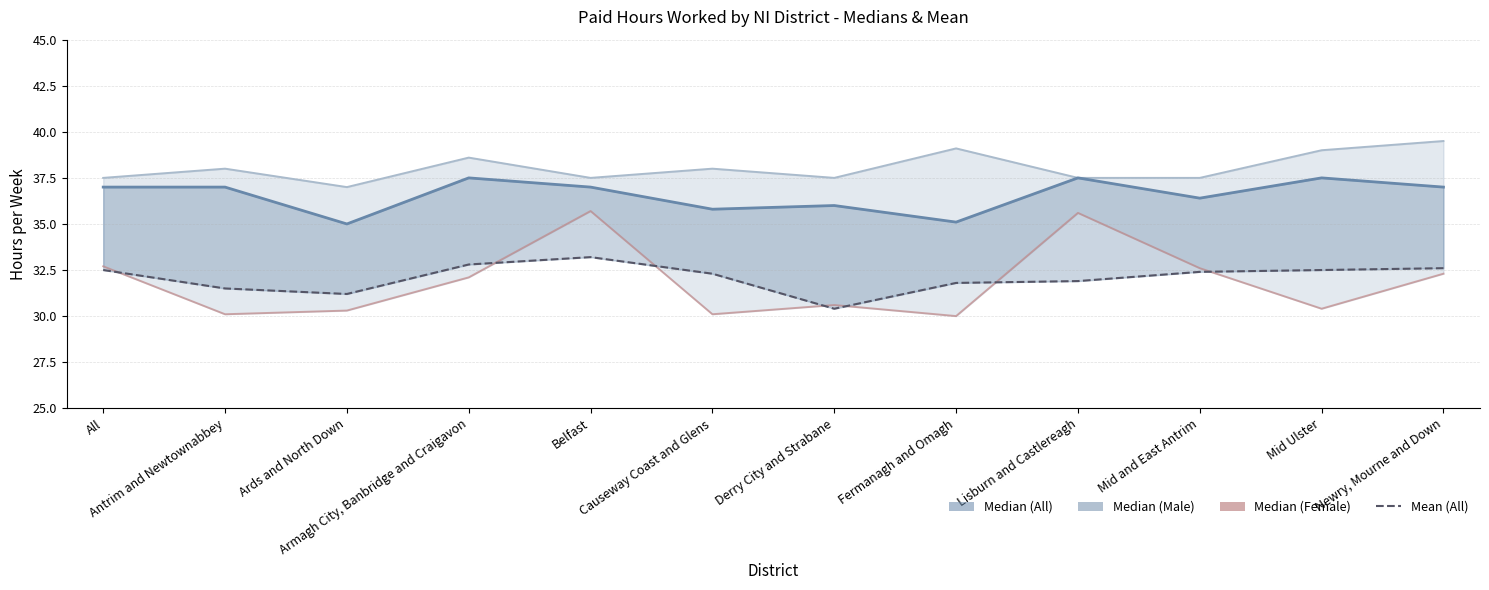

True or false: Mean (All) and Median (Male) intersect in this chart.

False